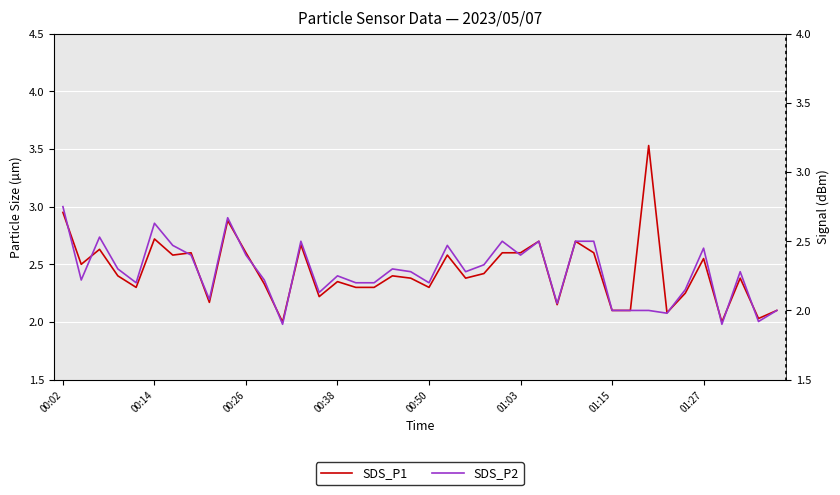

True or false: SDS_P1 has more than 1 interior local peaks.

True